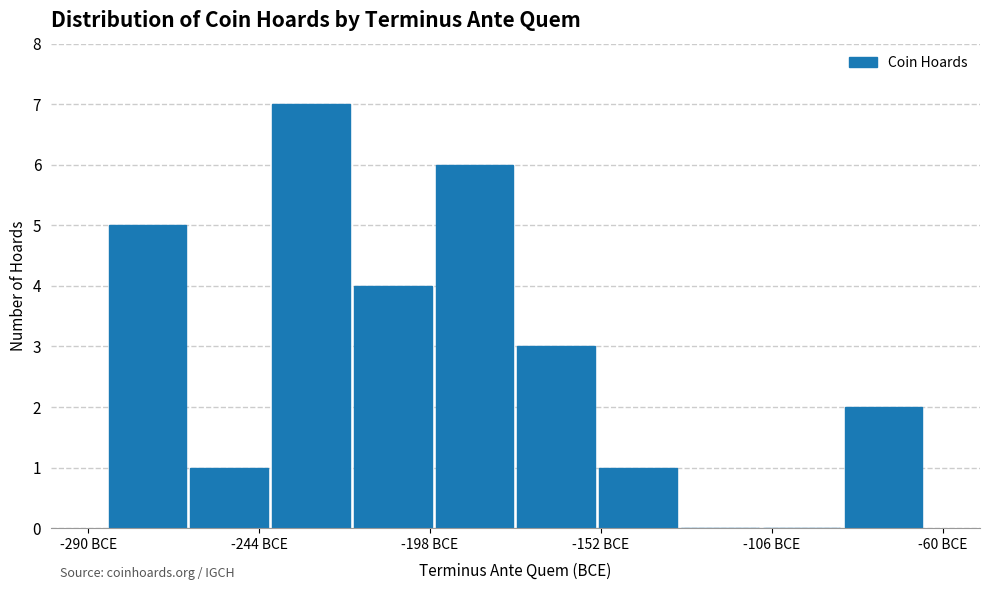

Reading left to right, transcribe this chart: for each bar, give the range it covers on the x-axis and its height. Neither the bar edges nor the heights are printed on the chart, so give them approximately, as read against the axes.

-285 to -263: 5
-263 to -241: 1
-241 to -219: 7
-219 to -197: 4
-197 to -175: 6
-175 to -153: 3
-153 to -131: 1
-131 to -109: 0
-109 to -87: 0
-87 to -65: 2